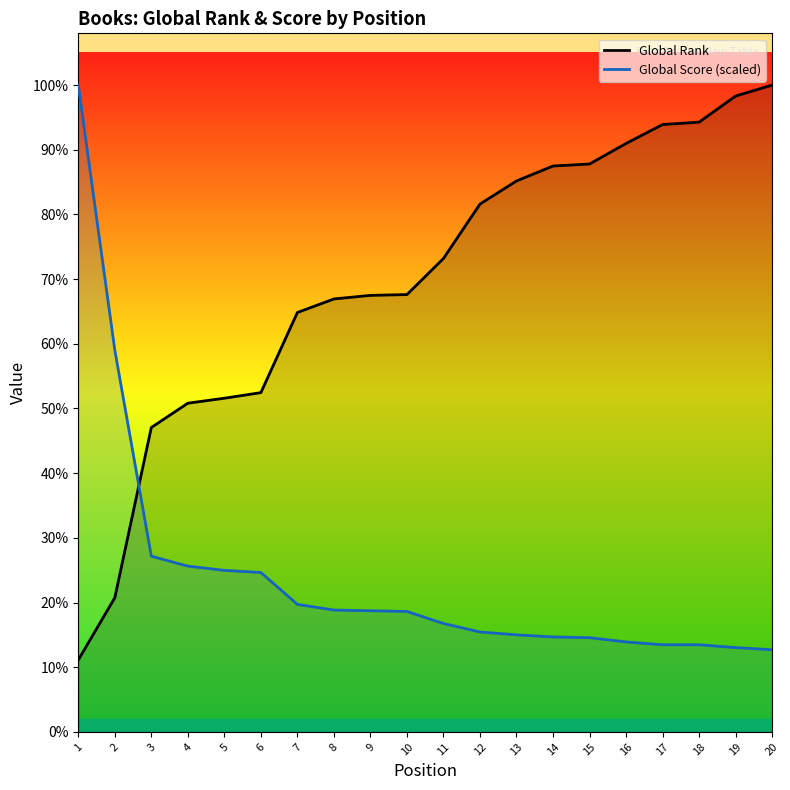

List the series in order of their peak value, highest first.

Global Rank, Global Score